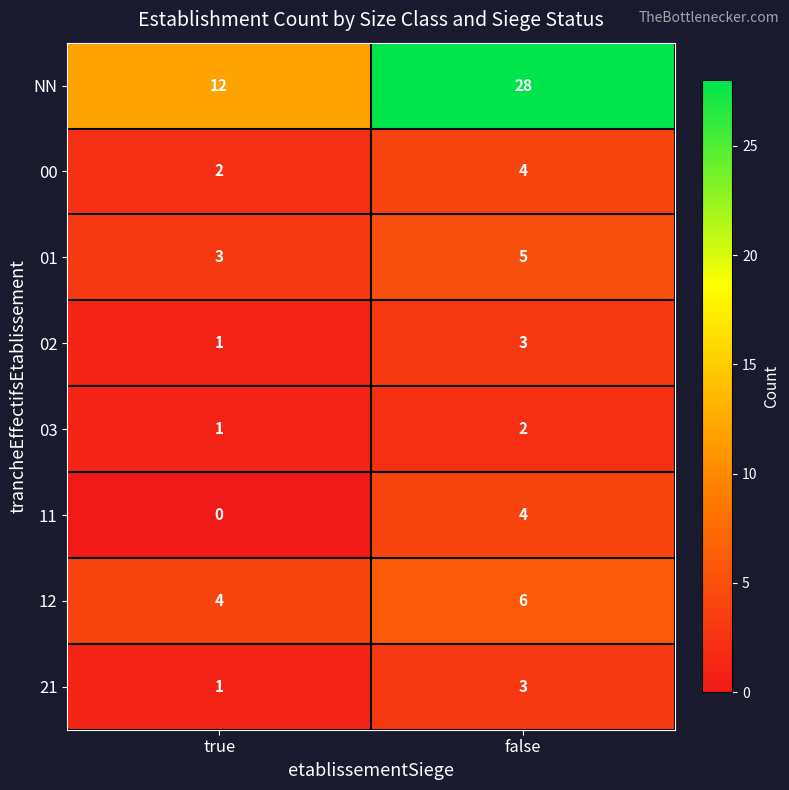

How many data points does each series have?

2